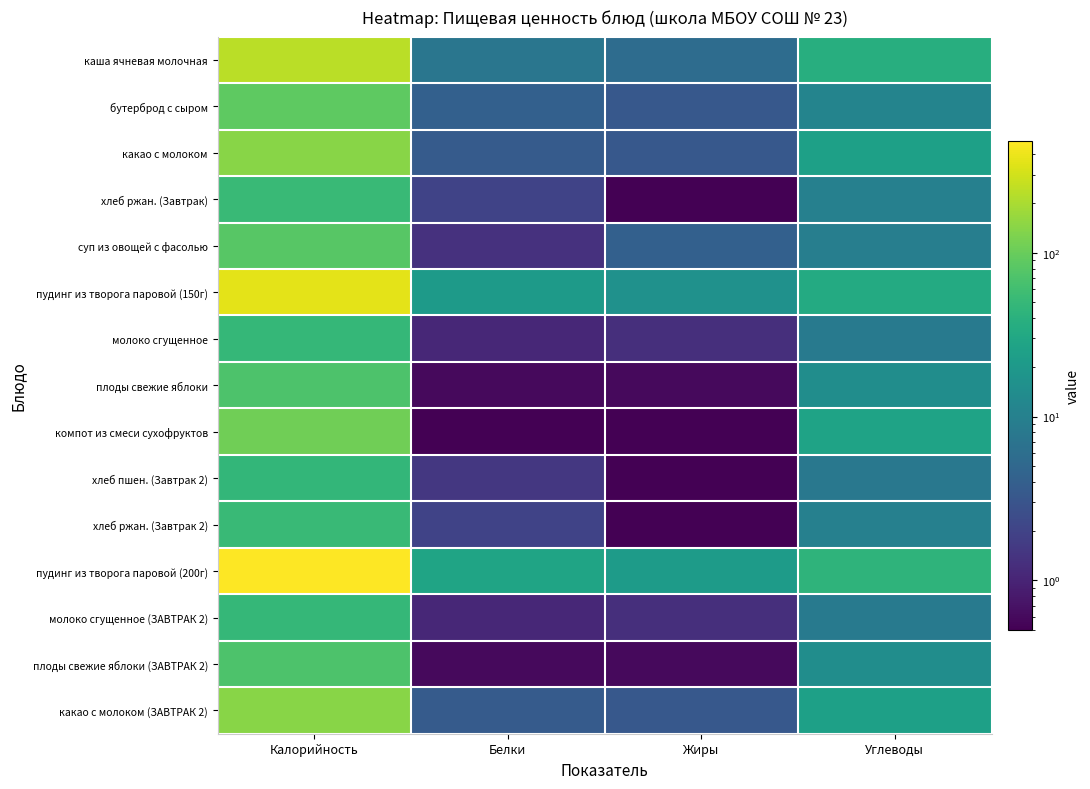

At Углеводы, list the series in order from smallest to largest.

хлеб пшен. (Завтрак 2), молоко сгущенное, молоко сгущенное (ЗАВТРАК 2), суп из овощей с фасолью, хлеб ржан. (Завтрак), хлеб ржан. (Завтрак 2), бутерброд с сыром, плоды свежие яблоки, плоды свежие яблоки (ЗАВТРАК 2), какао с молоком, какао с молоком (ЗАВТРАК 2), компот из смеси сухофруктов, пудинг из творога паровой (150г), каша ячневая молочная, пудинг из творога паровой (200г)